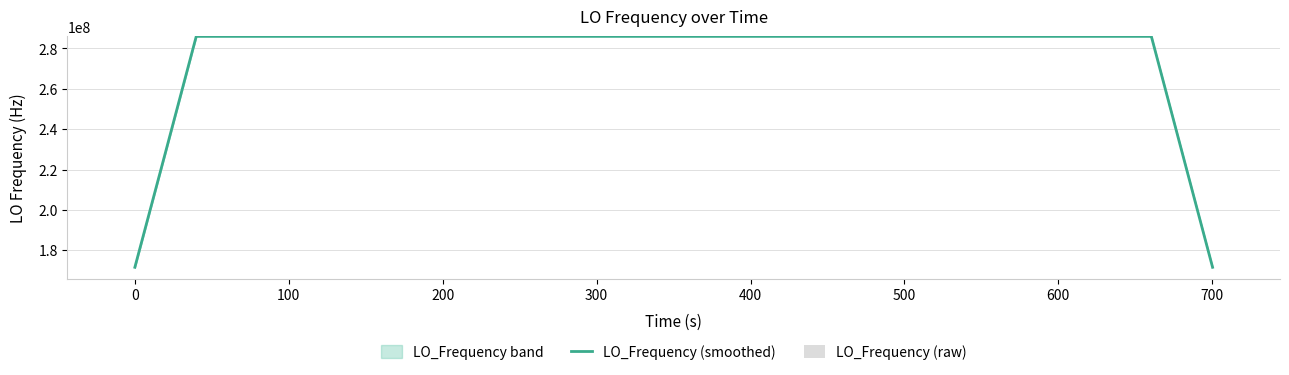

What is the spread (max minus min) of values at 500?

286046997.9